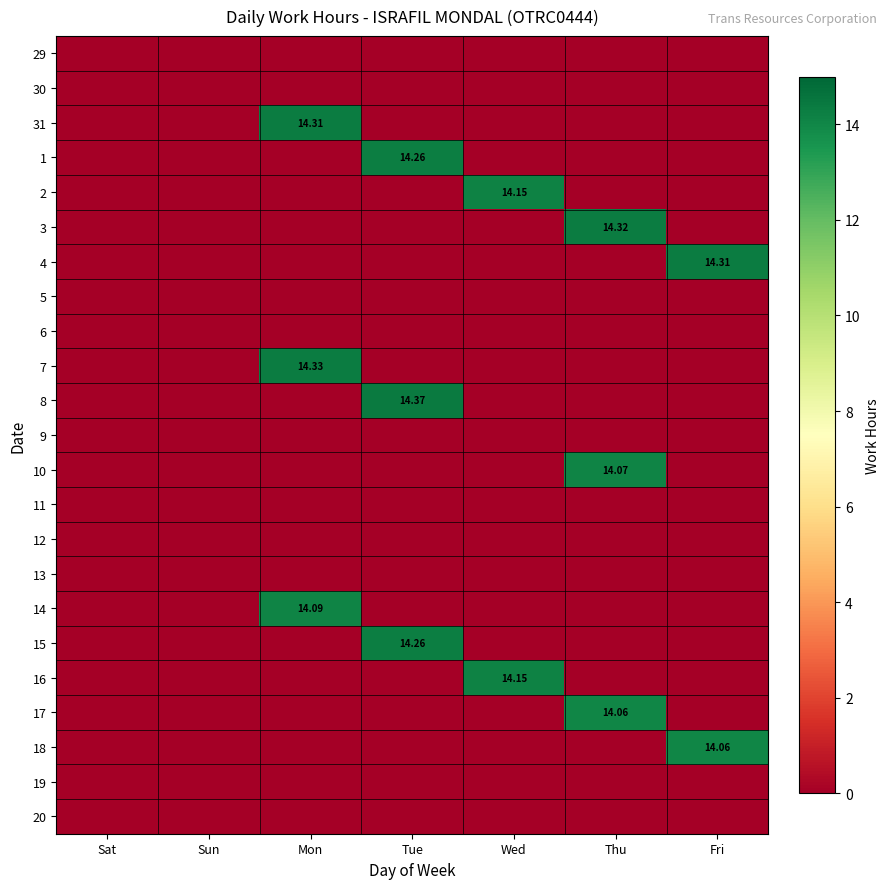

Which category has the highest value in the 17 series?

Thu